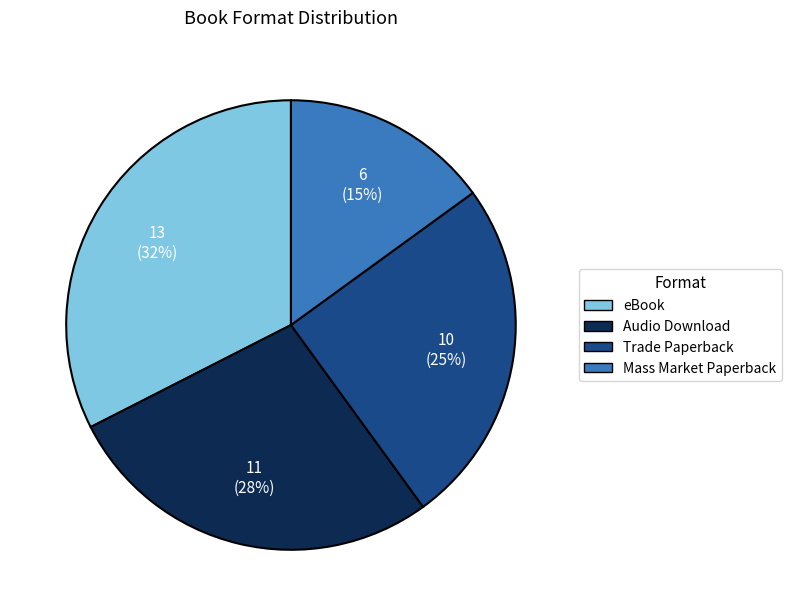

Between eBook and Trade Paperback, which is larger?

eBook